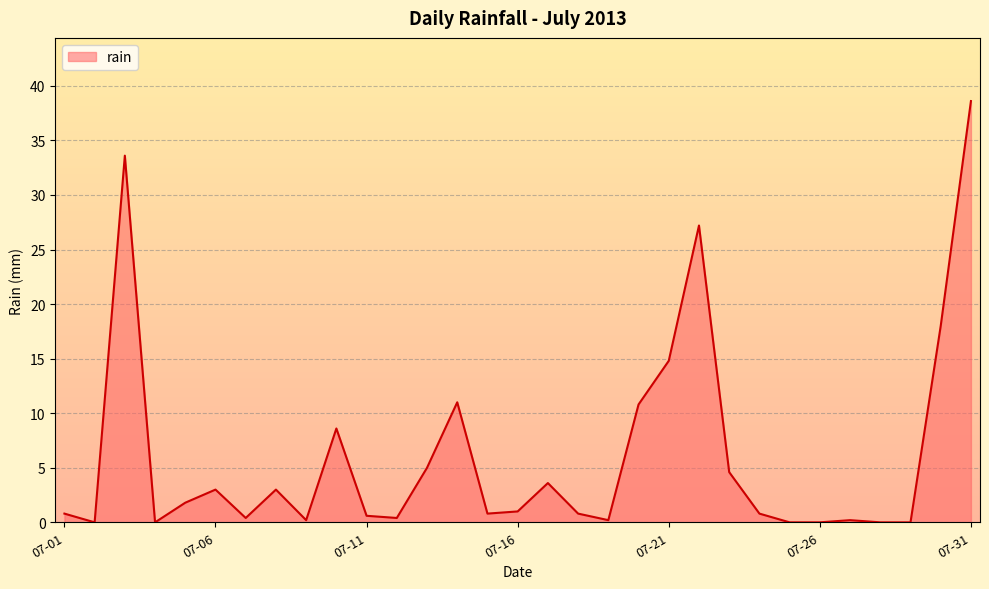

What is the greatest value displayed?

38.6